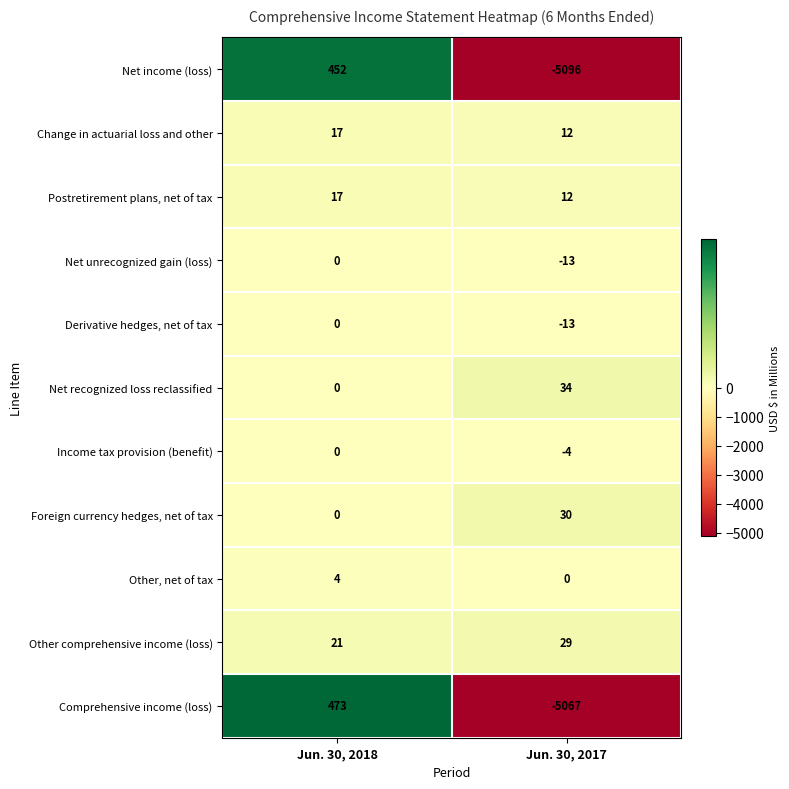

At which label is Derivative hedges, net of tax closest to -6?

Jun. 30, 2018